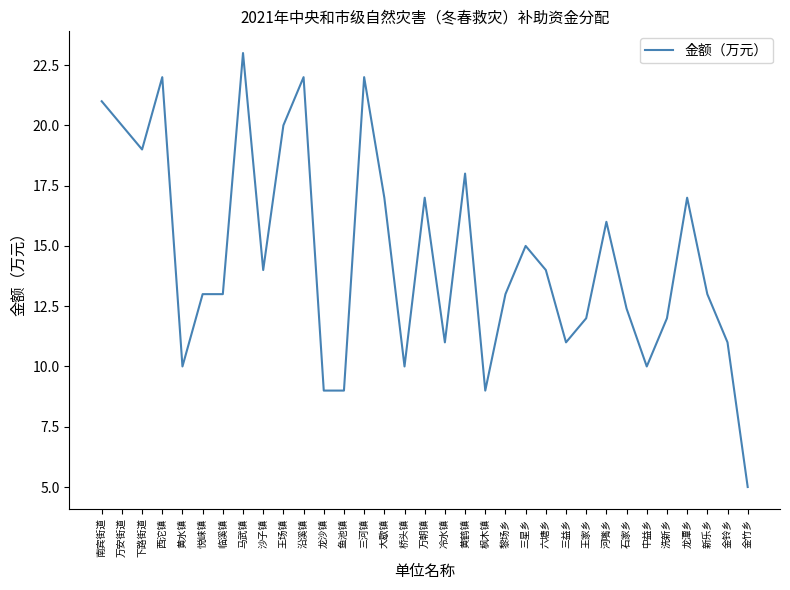

What position from the right is 三星乡?

12